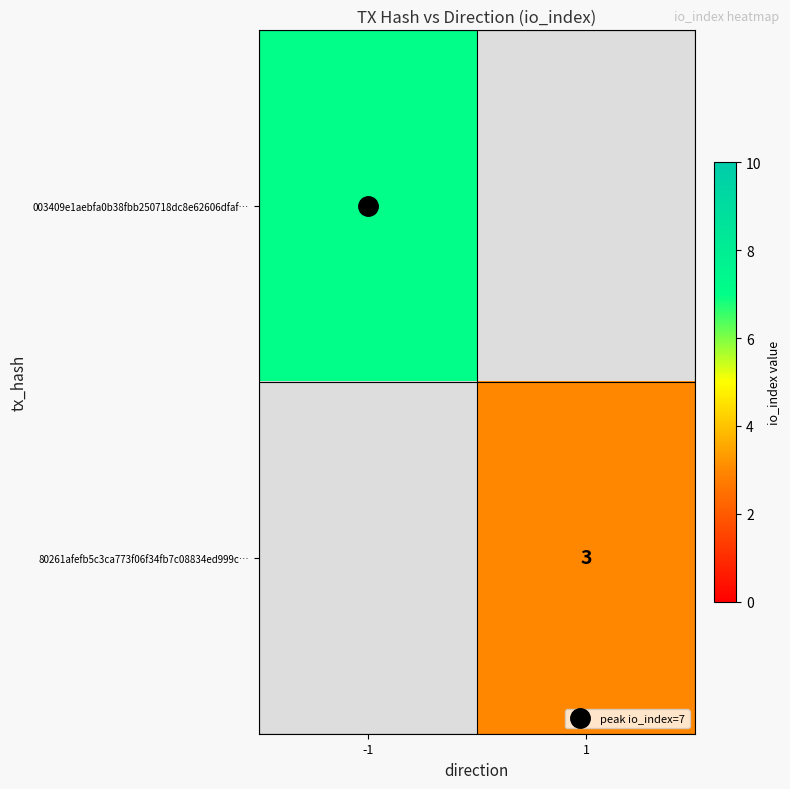

Count the number of data series in this chart.

2